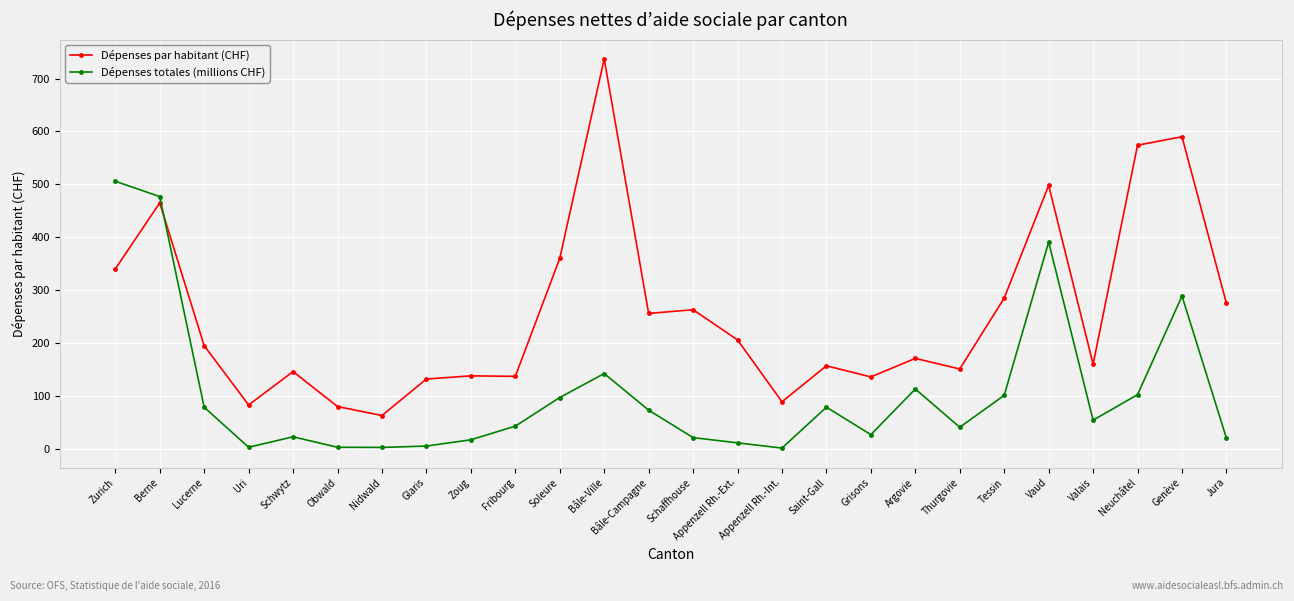

What is the label of the 14th point from the left?

Schaffhouse